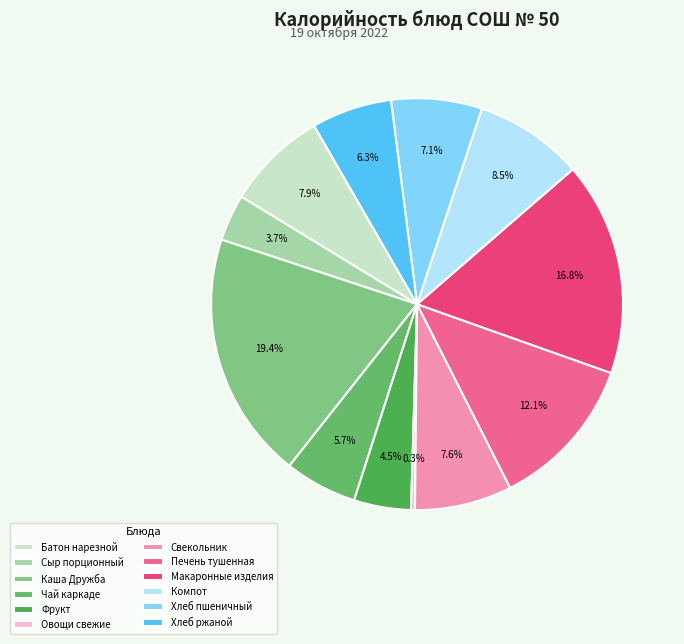

What is the largest slice in the pie chart?

Каша Дружба